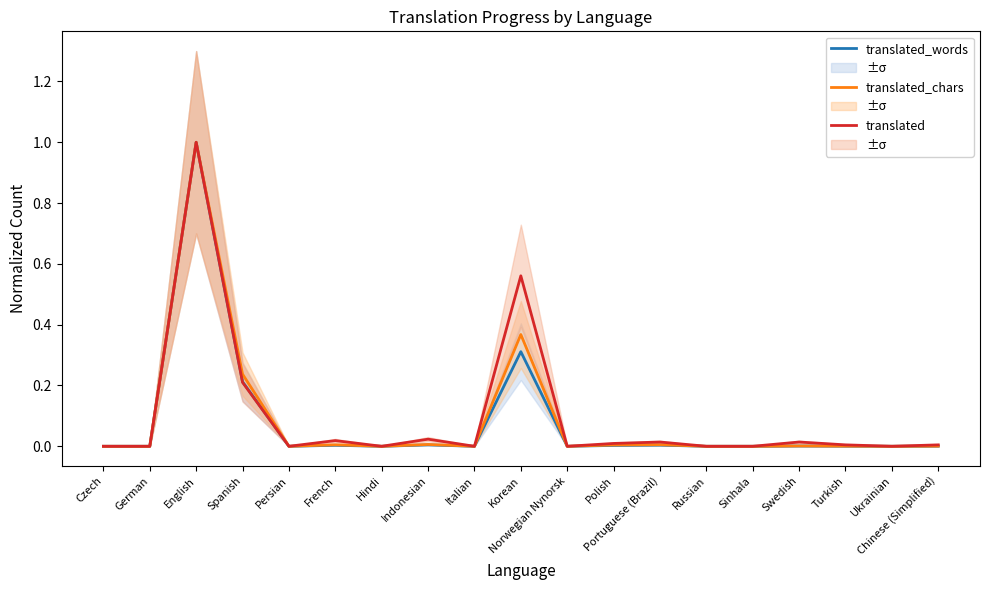

How many values in translated_chars are above zero?

10